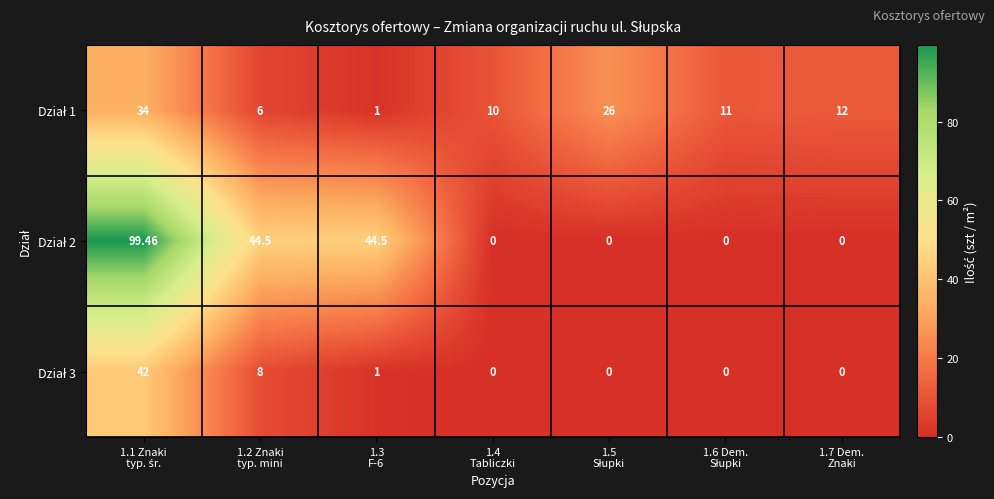

Which label corresponds to the largest value in the chart?

1.1 Znaki
typ. śr.